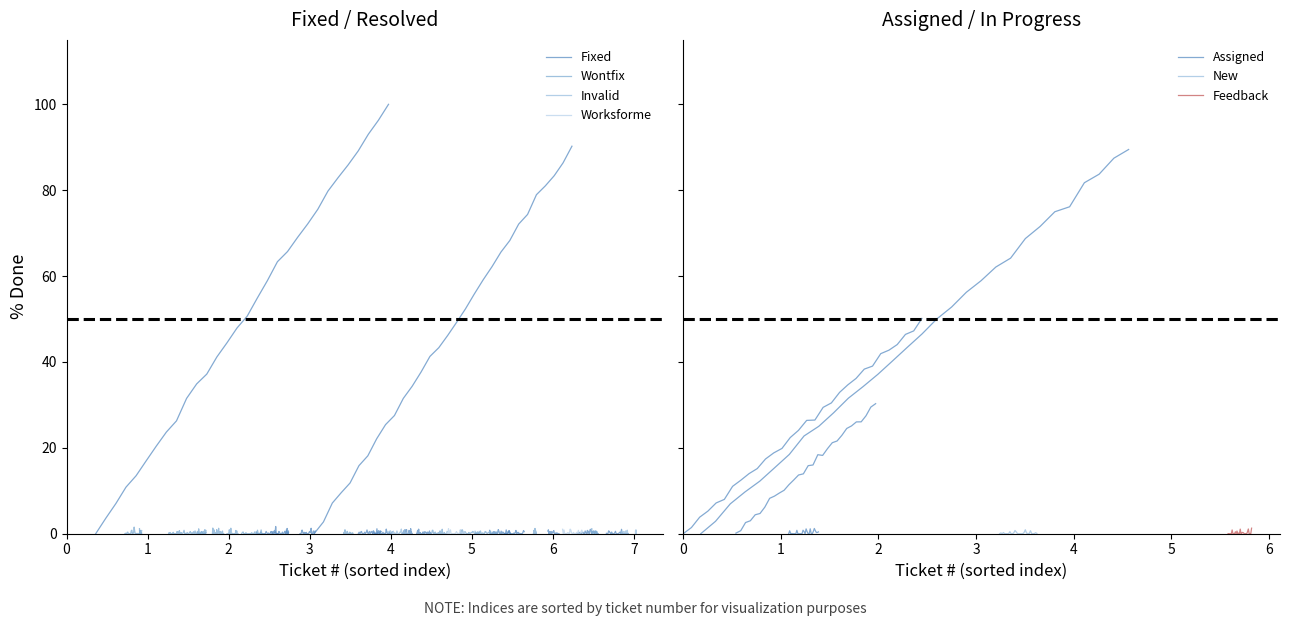

Does the chart have visible grid lines?

No